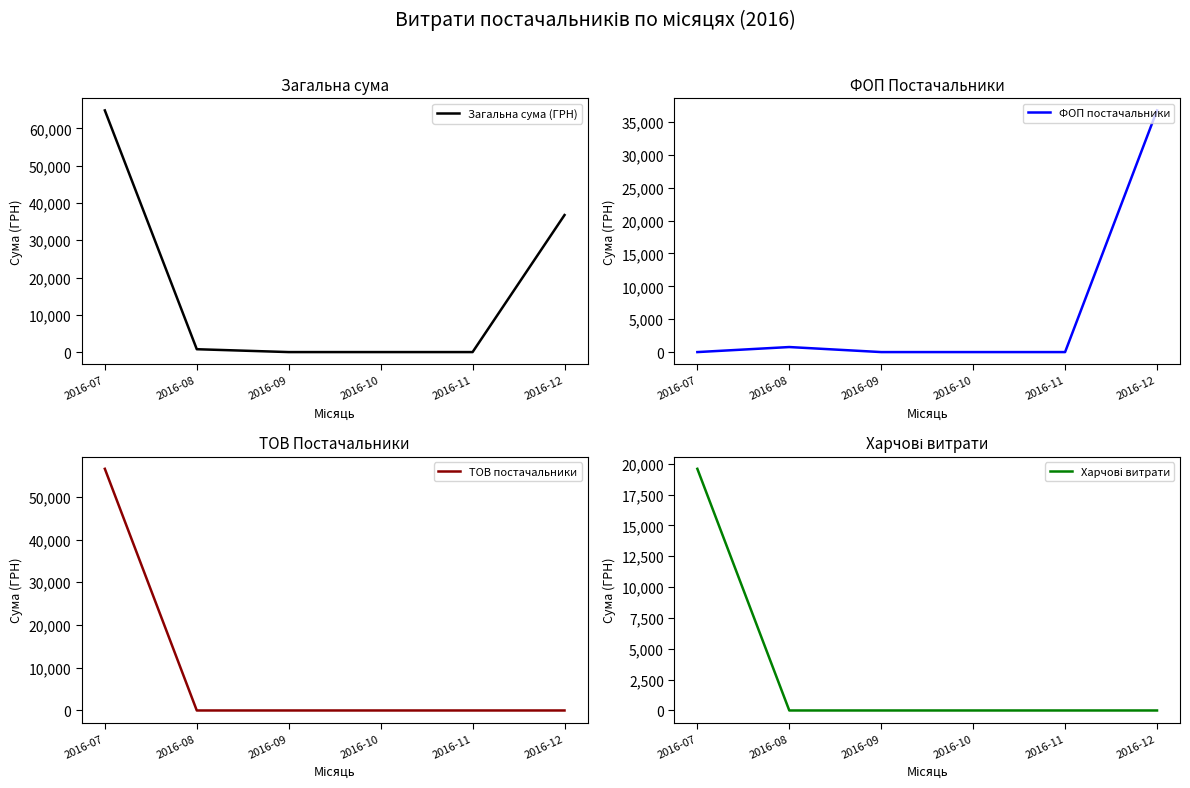

The Харчові витрати series shows 0.0 at 2016-10. True or false?

True